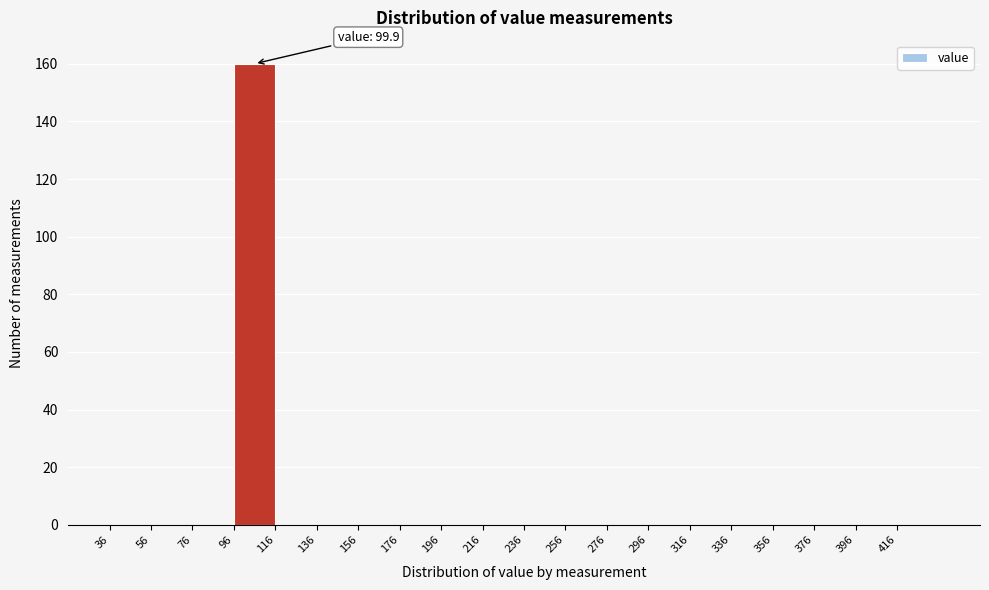

Over which range of the x-axis is the bar tallest?

96 to 116